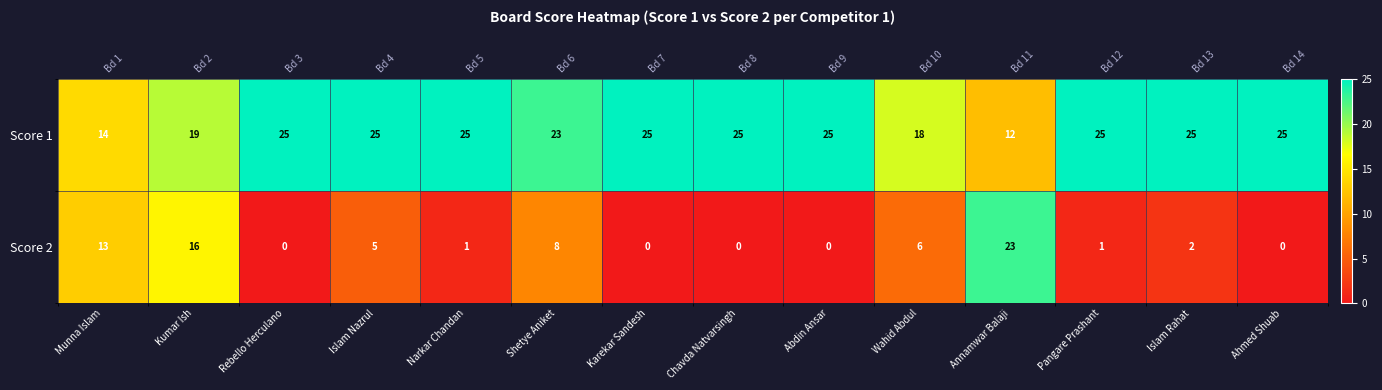

At how many categories does at least one series exceed 11?

14